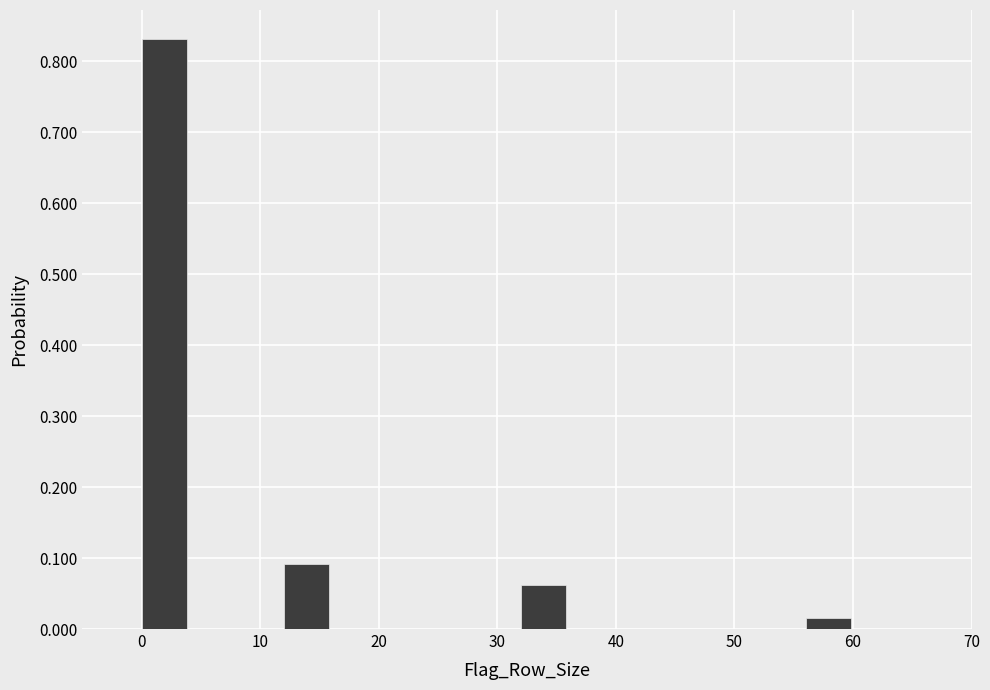

Reading left to right, transcribe this chart: for each bar, give the range it covers on the x-axis and its height. The values are not printed on the chart, so give them approximately, as read against the axis.

0 to 4: 0.83
4 to 8: 0
8 to 12: 0
12 to 16: 0.09
16 to 20: 0
20 to 24: 0
24 to 28: 0
28 to 32: 0
32 to 36: 0.06
36 to 40: 0
40 to 44: 0
44 to 48: 0
48 to 52: 0
52 to 56: 0
56 to 60: 0.02